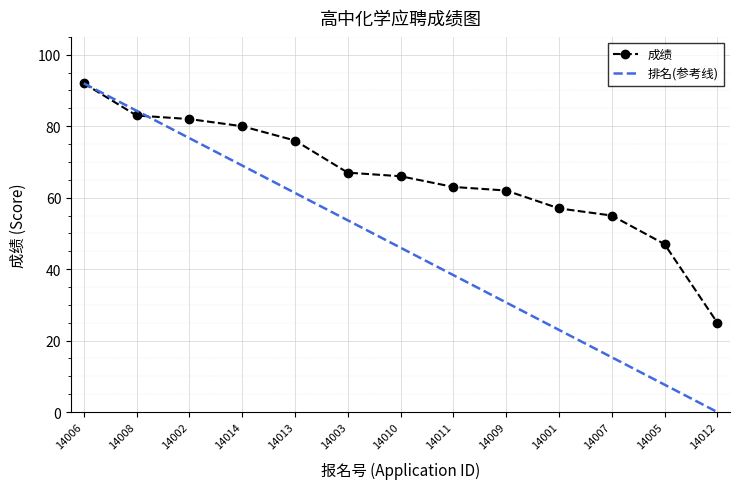

Rank the series at 14002 from lowest to highest value.

排名(参考线), 成绩